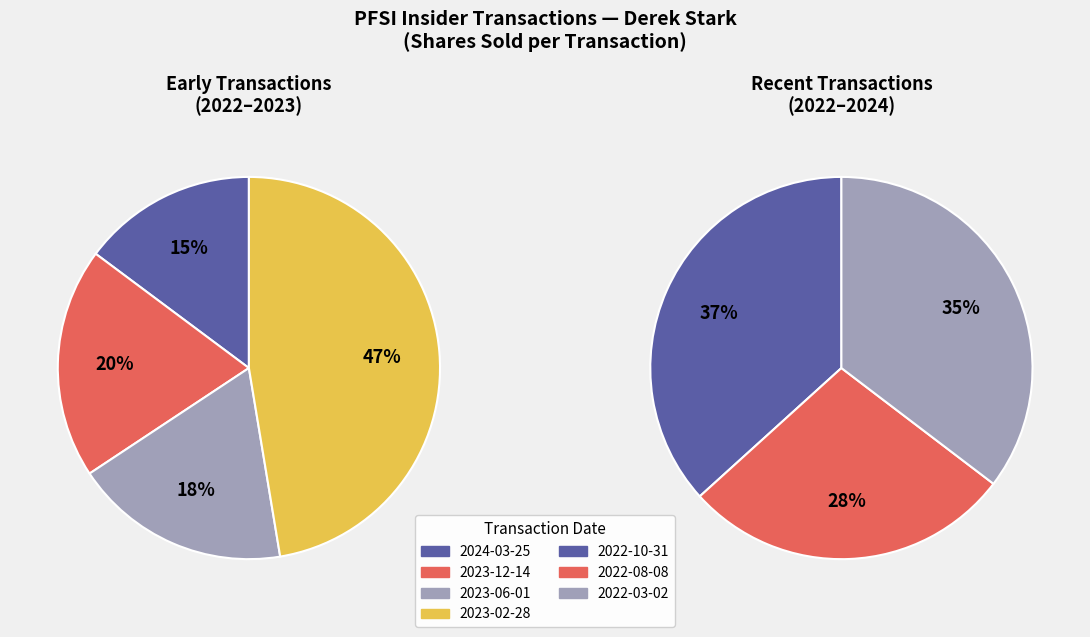

Do 2022-03-02 and 2024-03-25 together represent more than half of the pie?

No